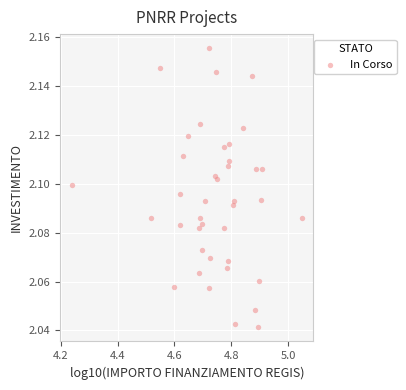

What is the range of X values (max minus min)?

0.8